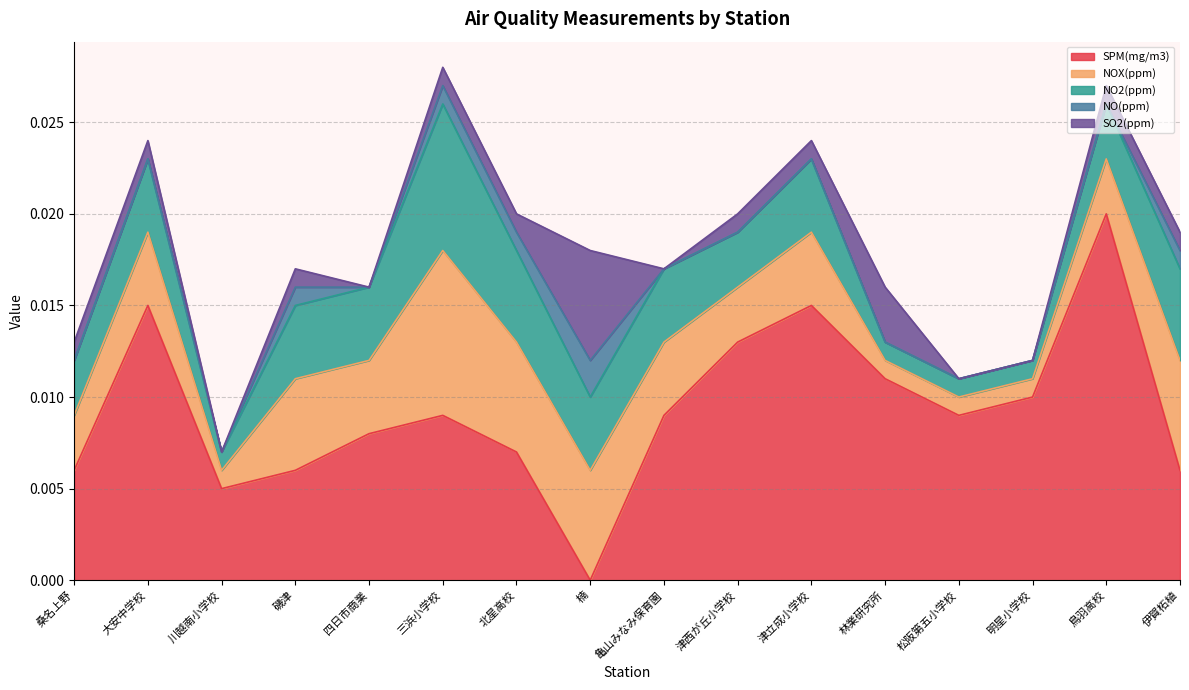

Between 磯津 and 津西が丘小学校, which series saw the biggest shift?

SPM(mg/m3)